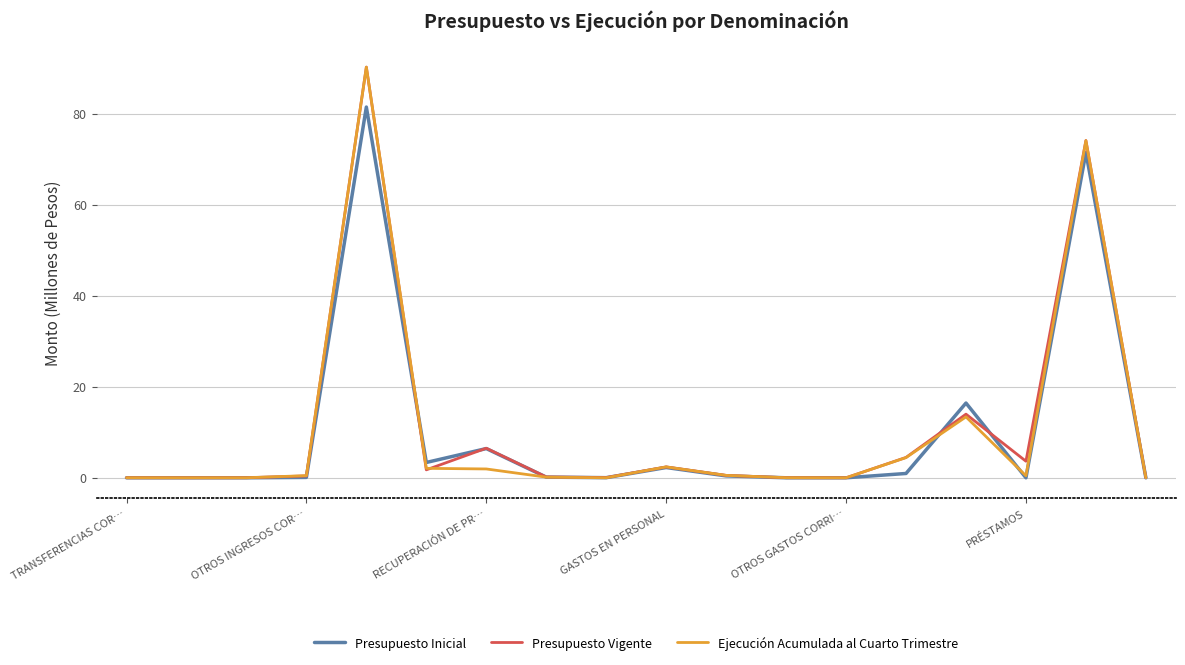

What is the difference between the maximum and second lowest values in the Presupuesto Inicial series?

81.4